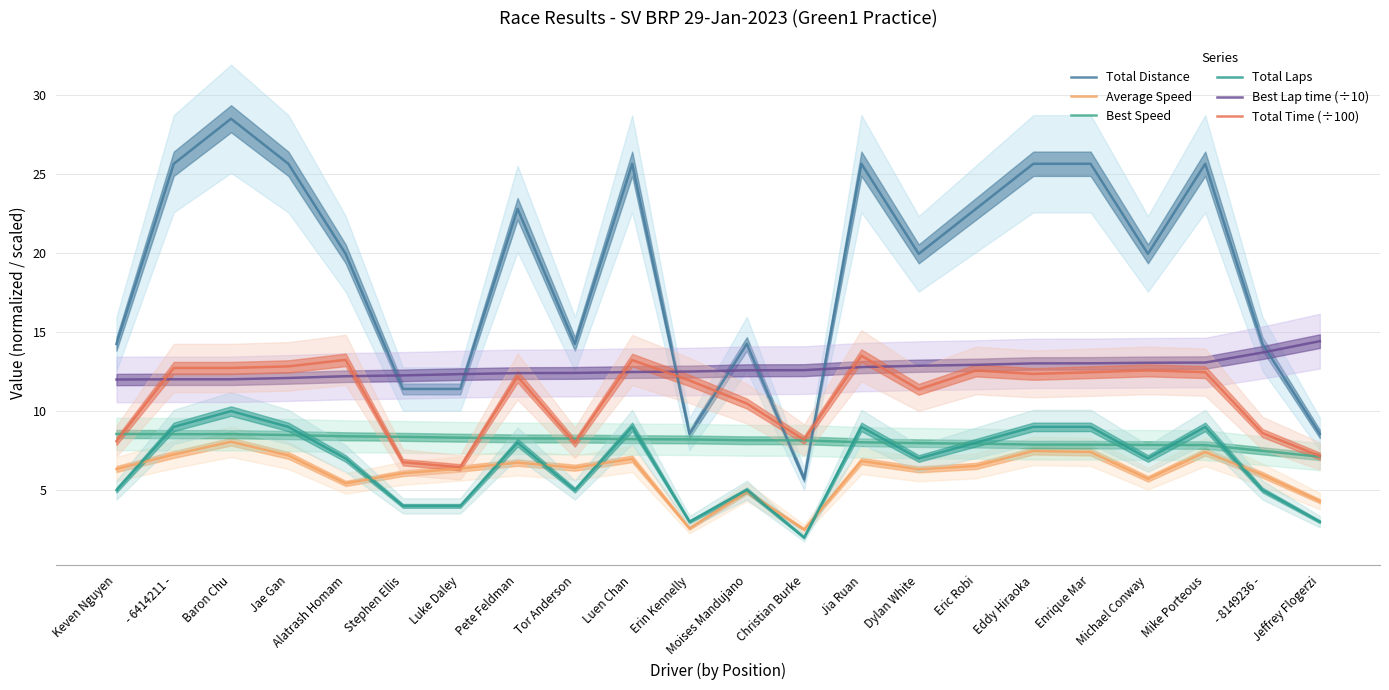

What is the difference between the maximum and minimum values in the Best Lap time (÷10) series?

2.4